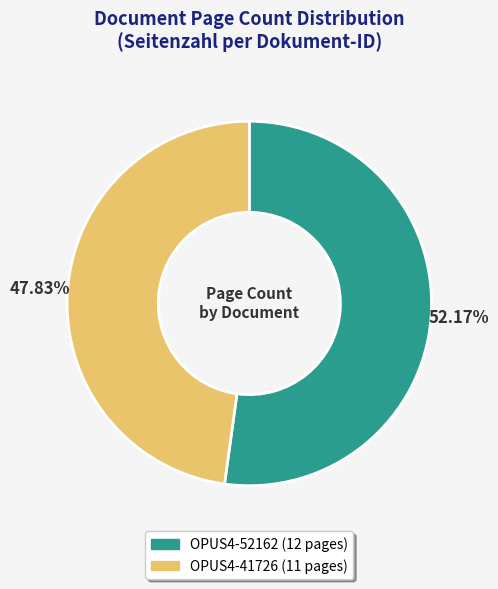

What is the largest slice in the pie chart?

OPUS4-52162